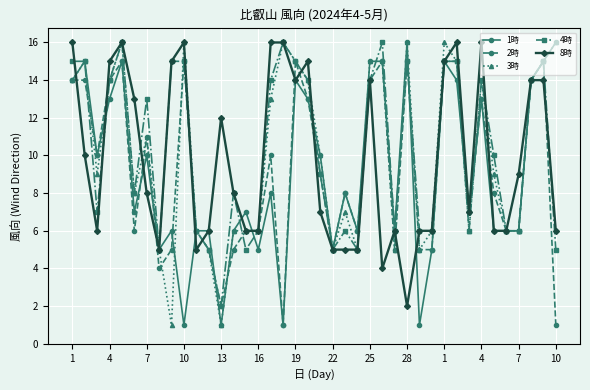

True or false: 3時 has more than 2 points higher than both neighbors.

True